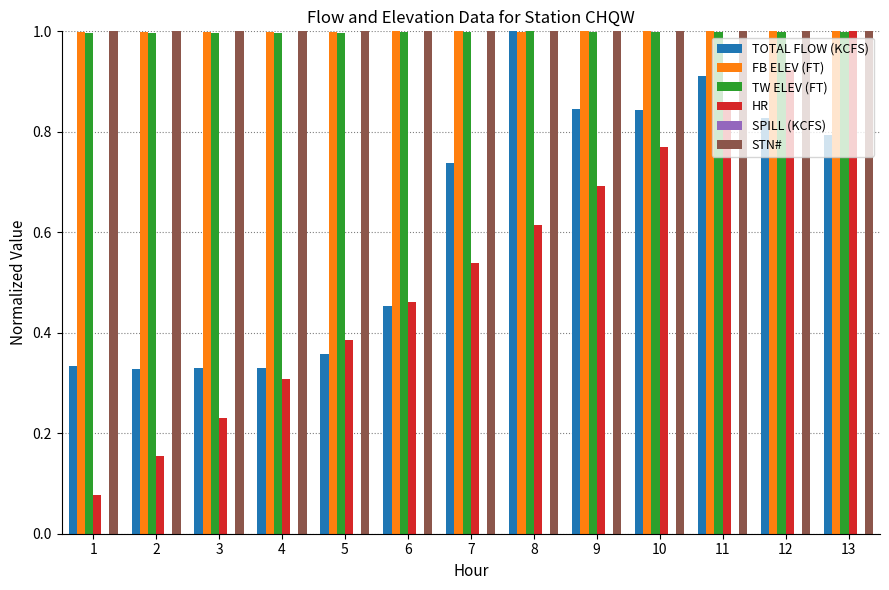

Between 2 and 10, which series saw the biggest shift?

HR